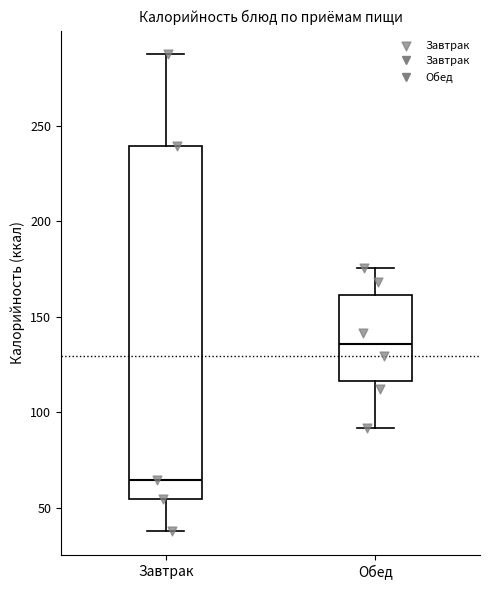

Where is the lower edge of the box for Обед on the y-axis? The values are not printed on the chart, so give them approximately, as read against the axis.

115